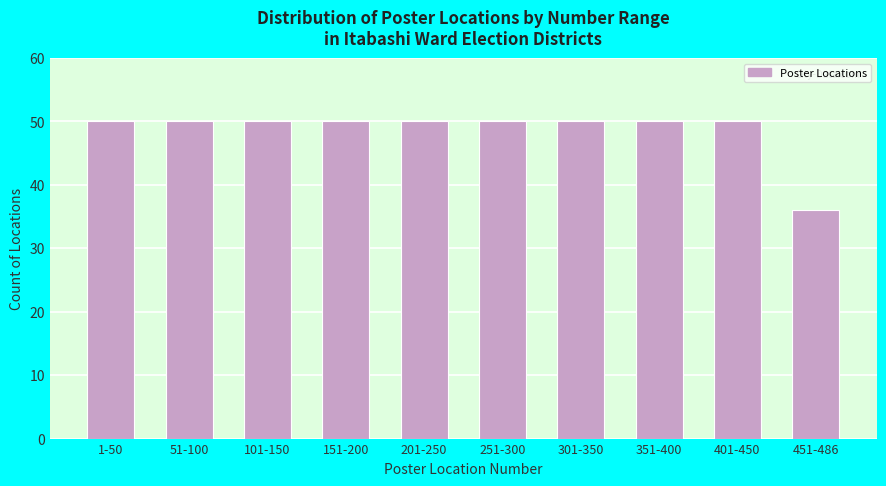

Reading left to right, what are all the values shown in this chart?

50	50	50	50	50	50	50	50	50	36